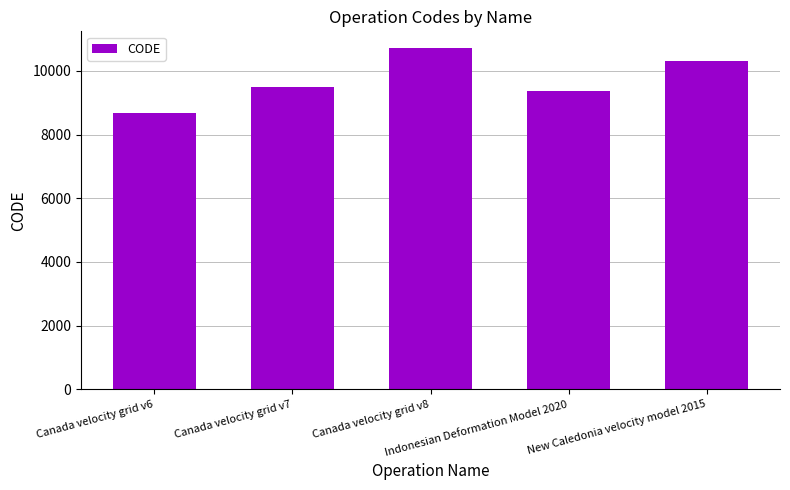

Does the chart contain any negative values?

No